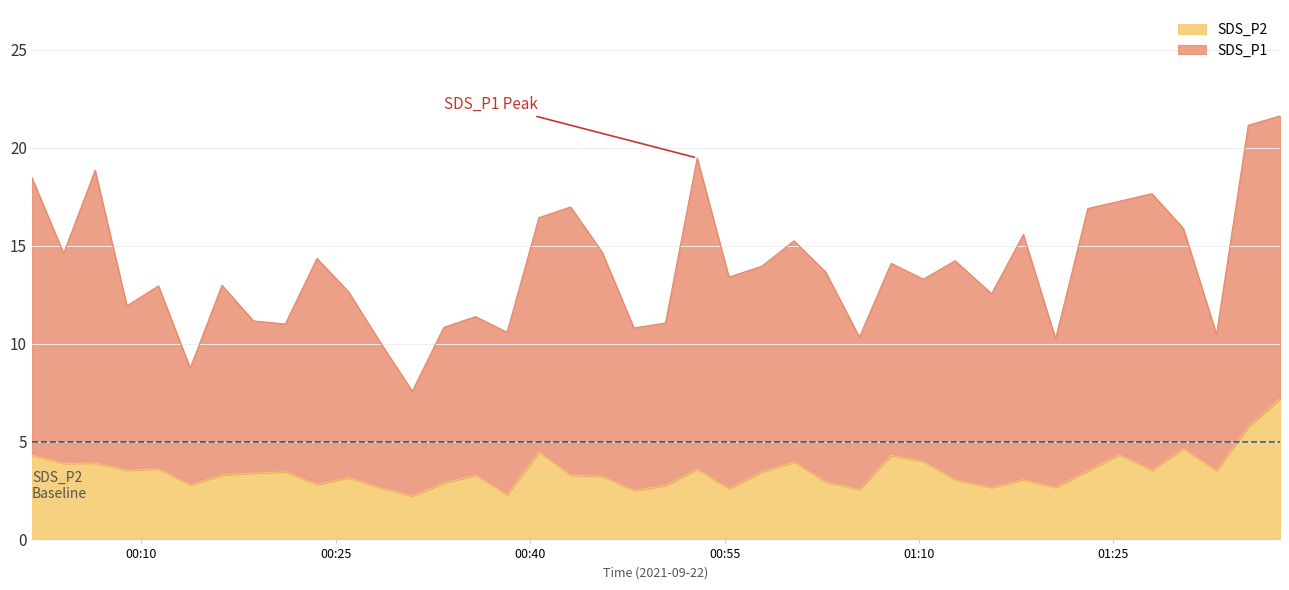

What is the difference between the maximum and minimum values?

5.0